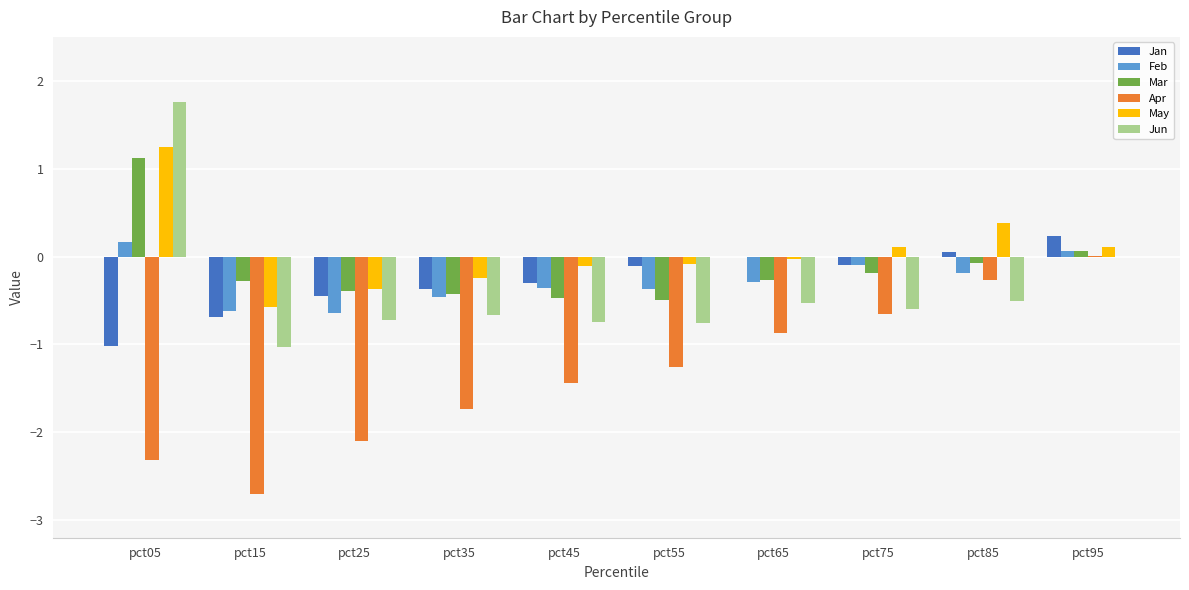

What is the total value across all series at pct65?

-2.0